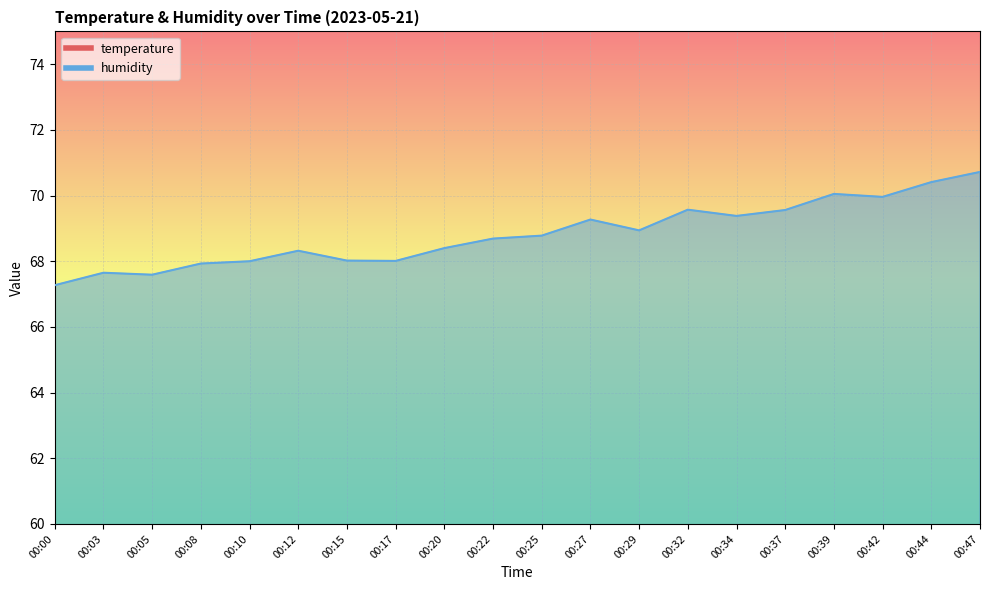

Which series has the largest total across all categories?

humidity